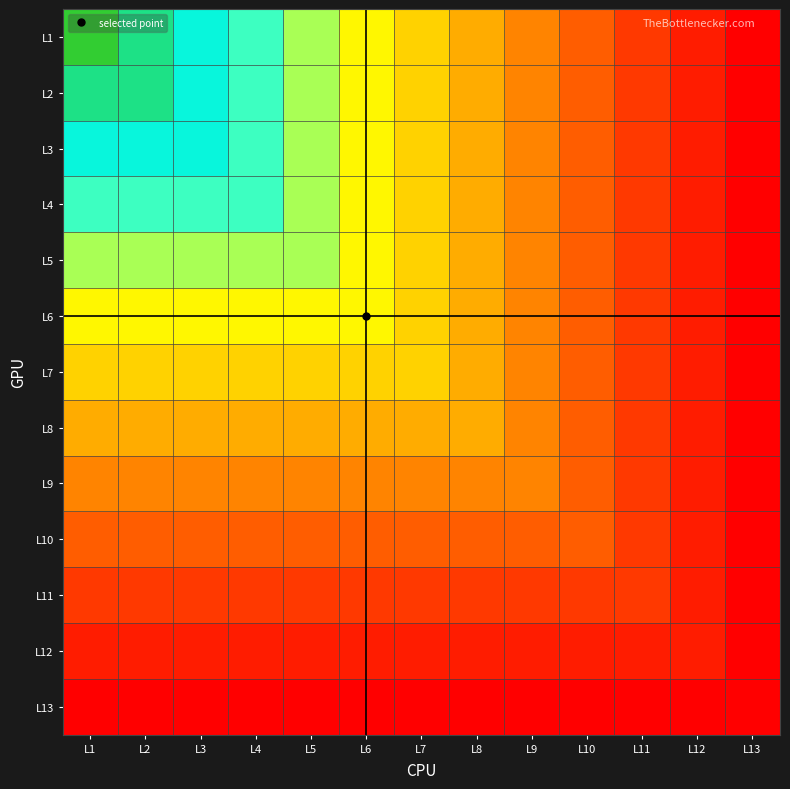

Which series changed the most between L7 and L13?

L1